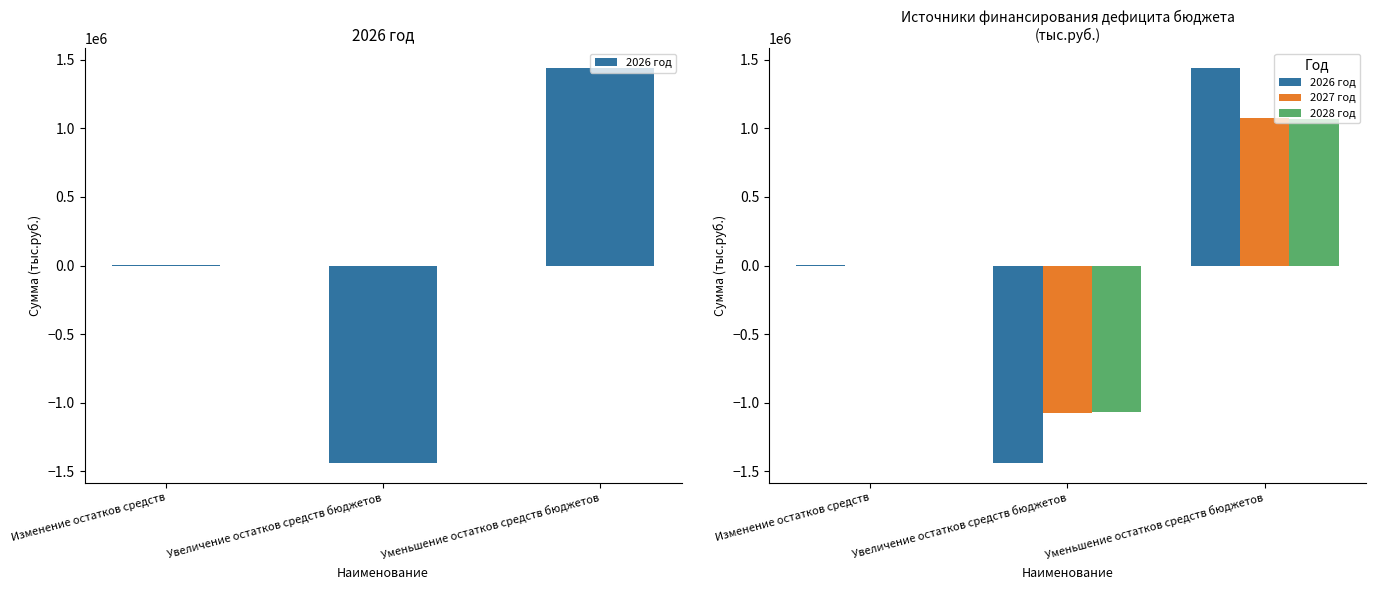

What is the difference between the maximum and second lowest values in the 2027 год series?

1074490.6